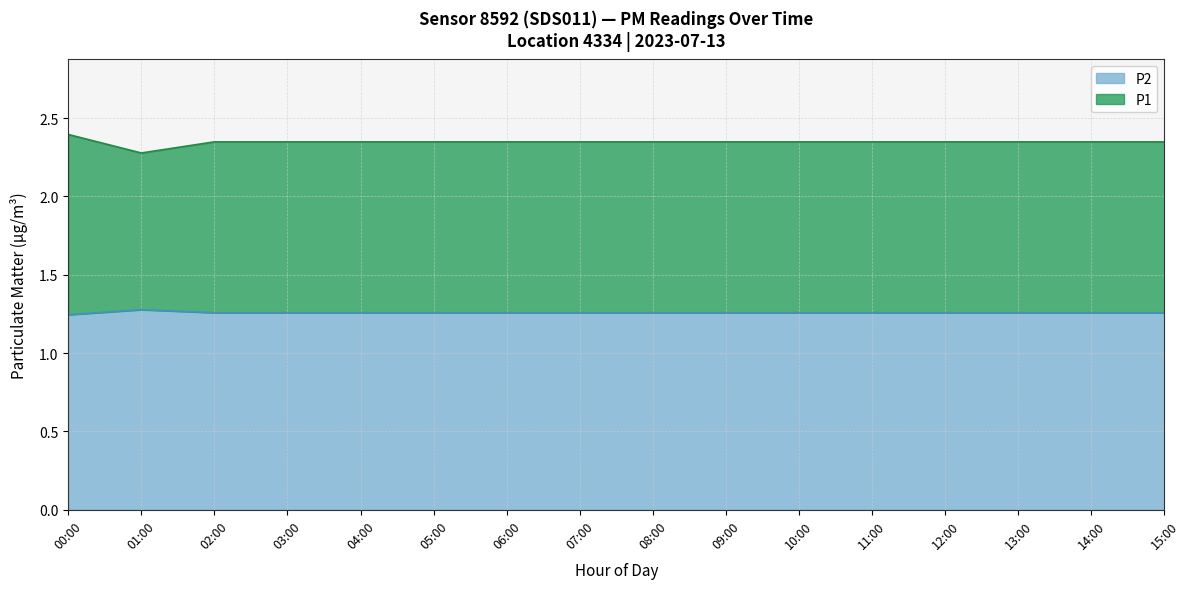

Is it true that P2 equals 2.0 at 15:00?

False